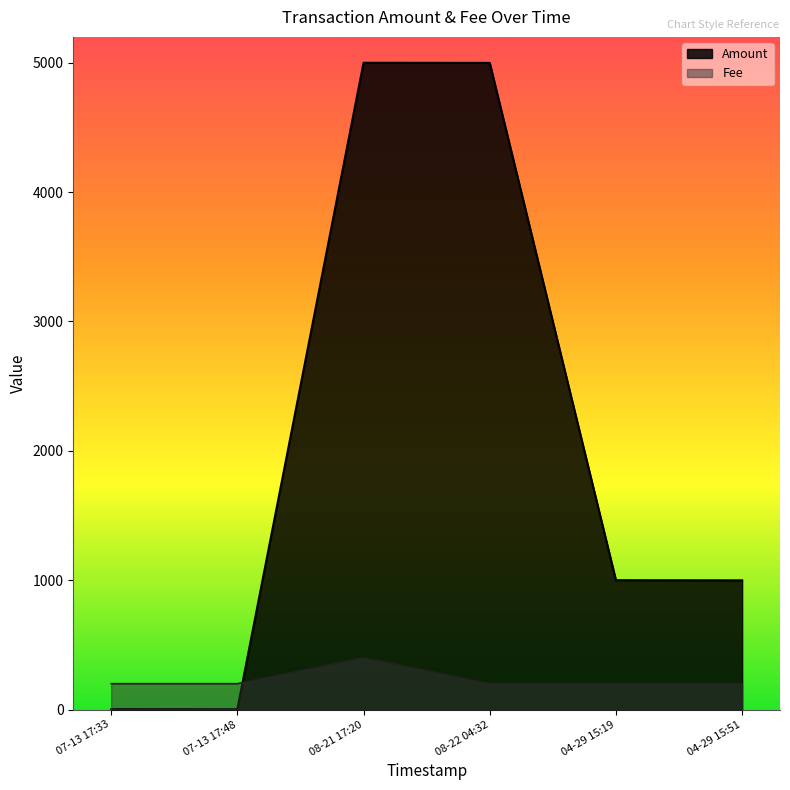

What is the difference between the highest and lowest values at 08-22 04:32?

4799